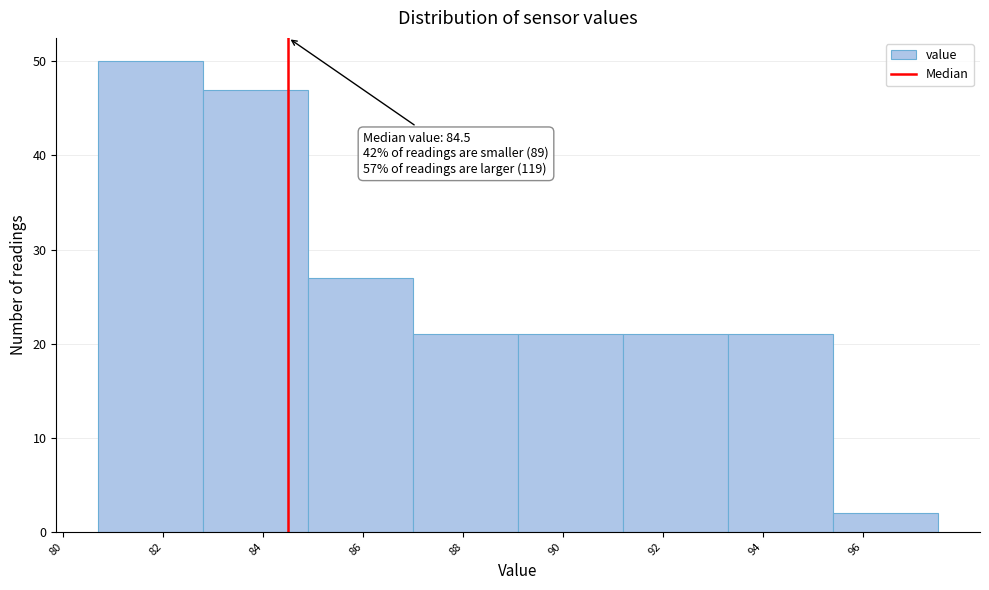

Which range on the x-axis has the tallest bar?

80.7 to 82.8